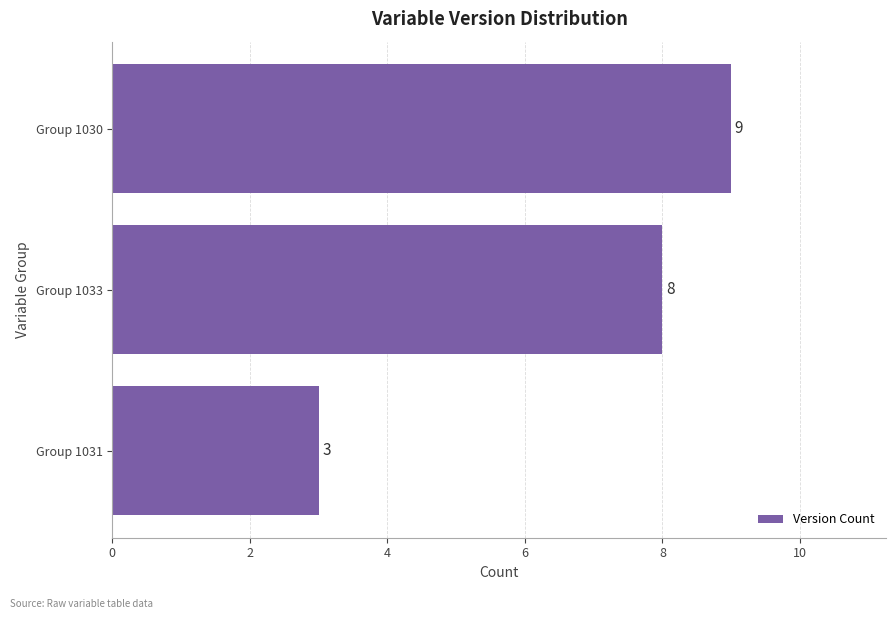

At which label is the value closest to 6?

Group 1033